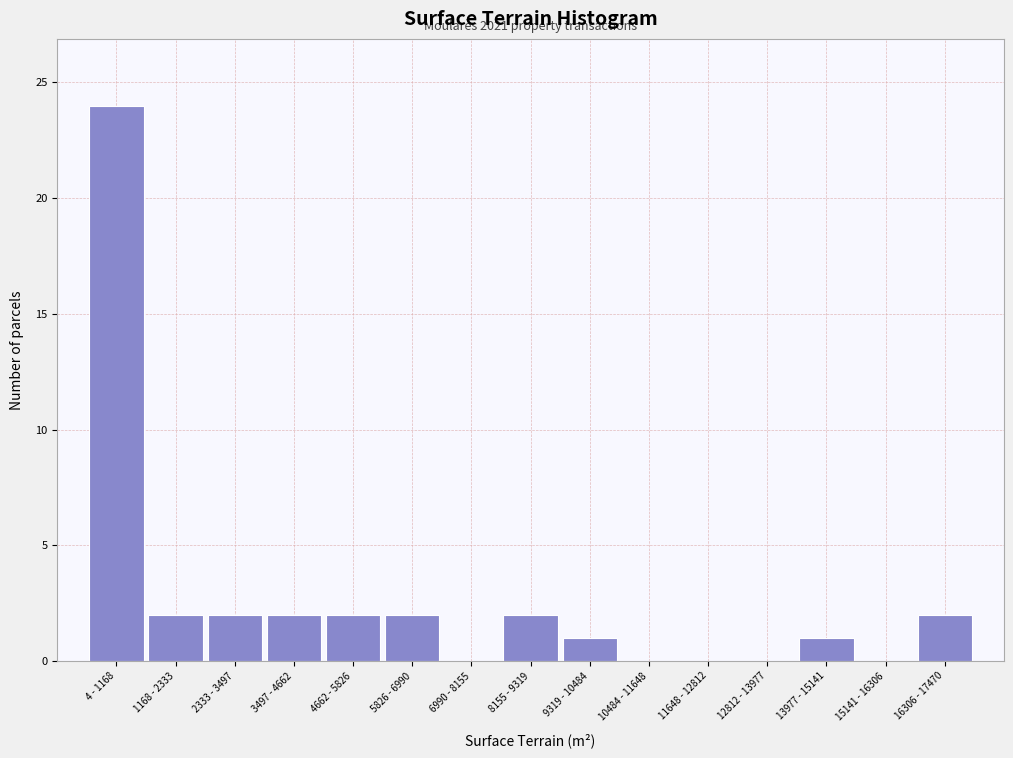

Reading left to right, extract all data points from this chart.

4 - 1168=24	1168 - 2333=2	2333 - 3497=2	3497 - 4662=2	4662 - 5826=2	5826 - 6990=2	6990 - 8155=0	8155 - 9319=2	9319 - 10484=1	10484 - 11648=0	11648 - 12812=0	12812 - 13977=0	13977 - 15141=1	15141 - 16306=0	16306 - 17470=2